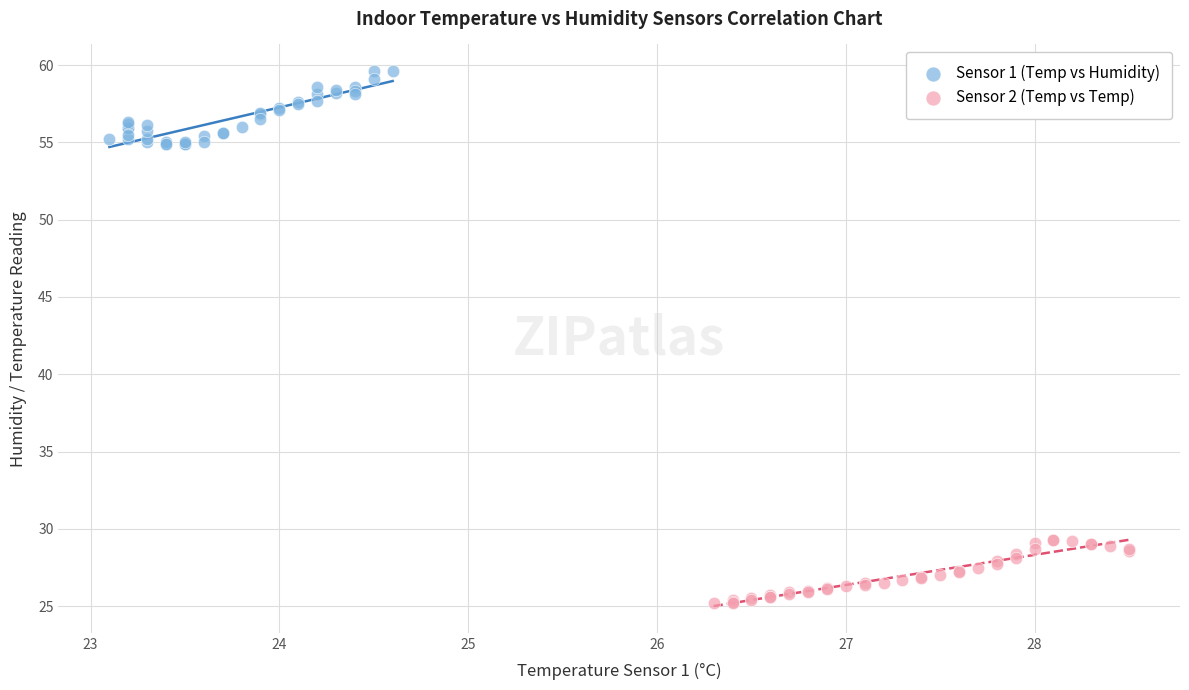

Which series contains the highest Y value?

Sensor 1 (Temp vs Humidity)